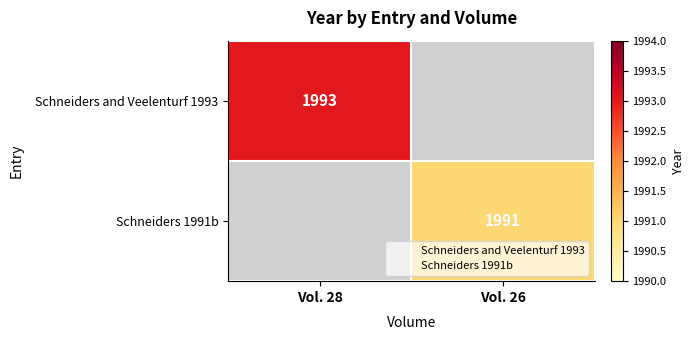

How many values in Schneiders 1991b are above zero?

1